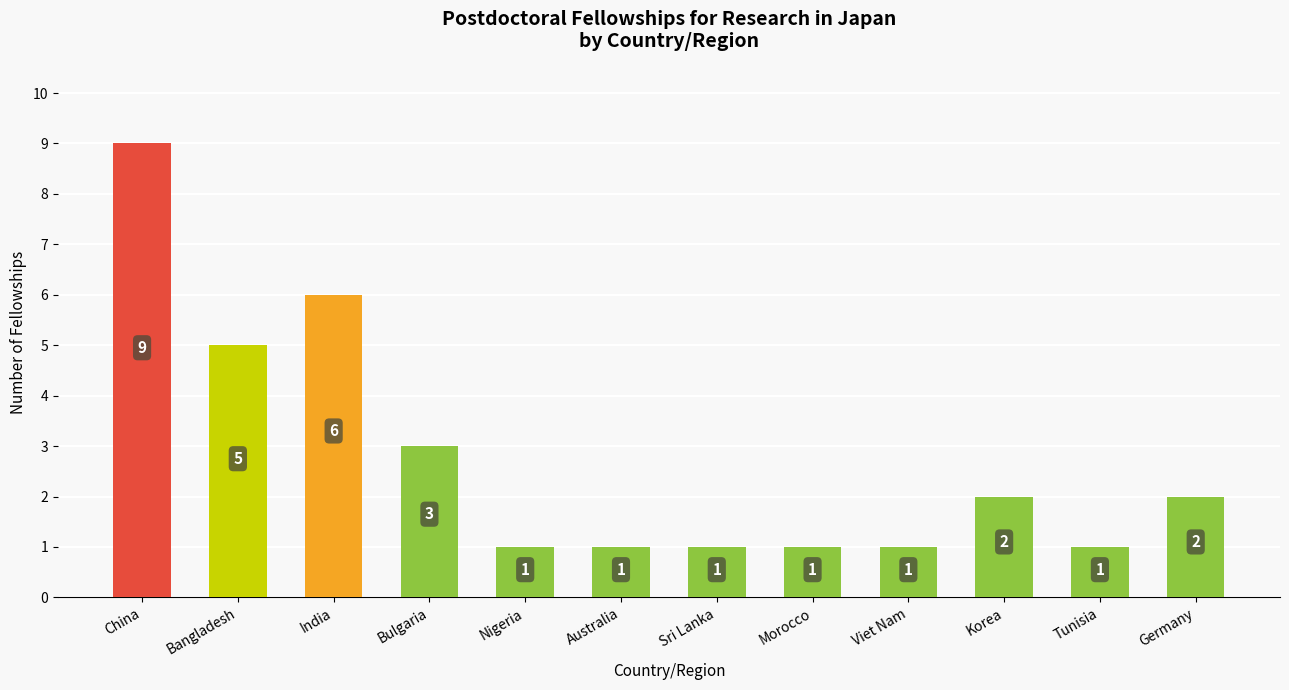

How many categories are shown in the chart?

12